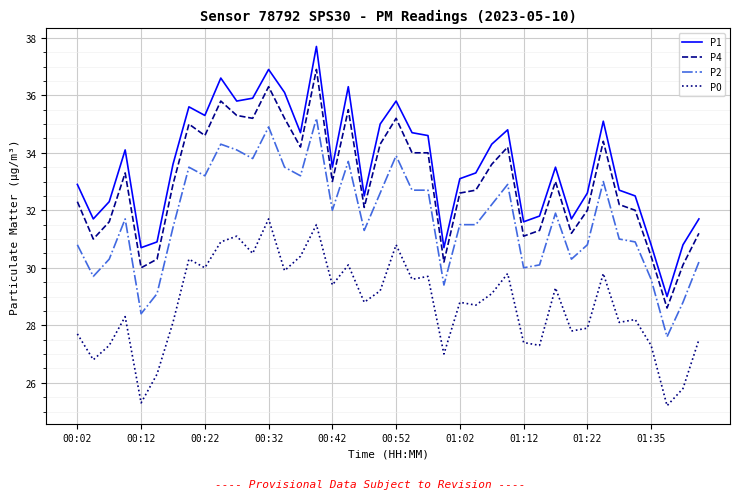

Which series has the largest range (max minus min)?

P1